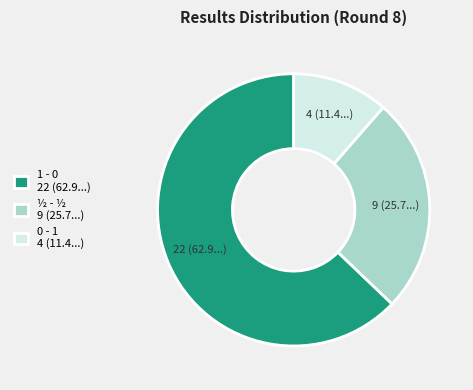

Approximately how many times larger is the value at 1 - 0 compared to 0 - 1?

5.5